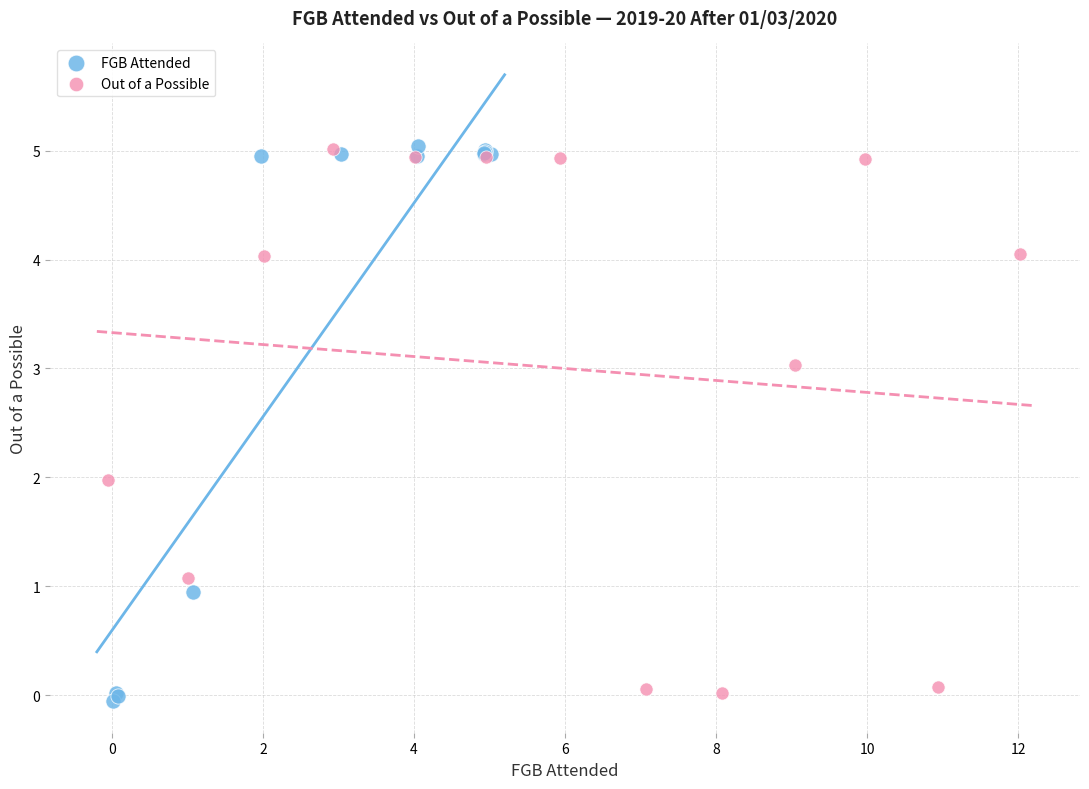

Which series has the largest Y range (max minus min)?

FGB Attended